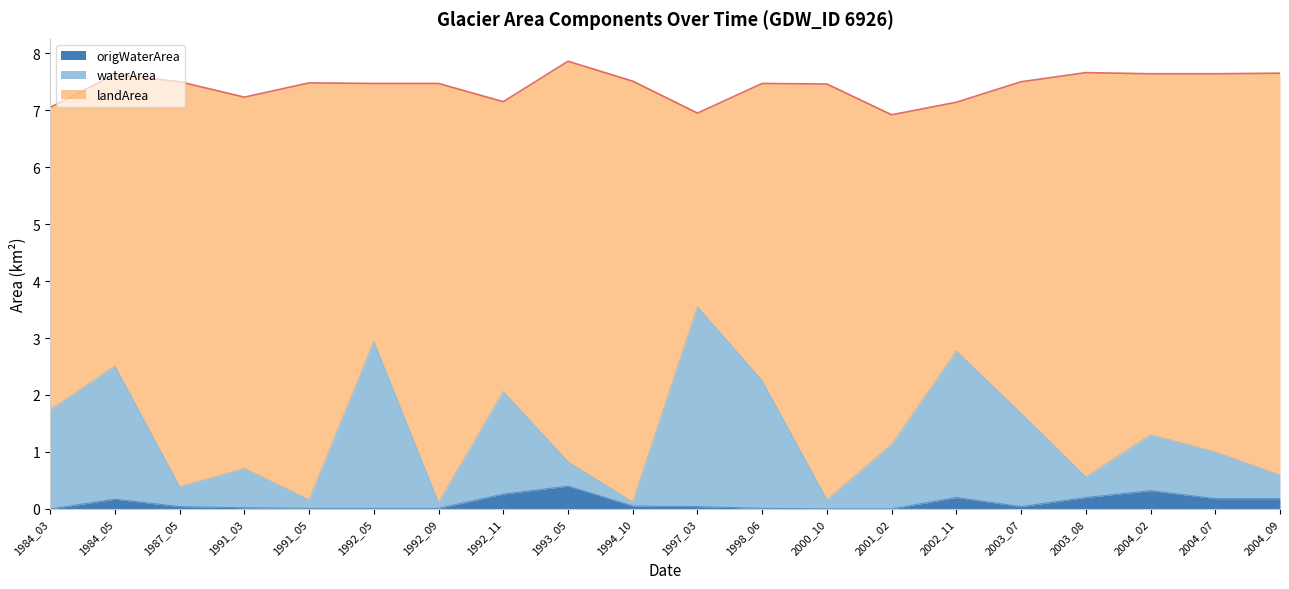

What is the total value across all series at 1992_11?

7.2